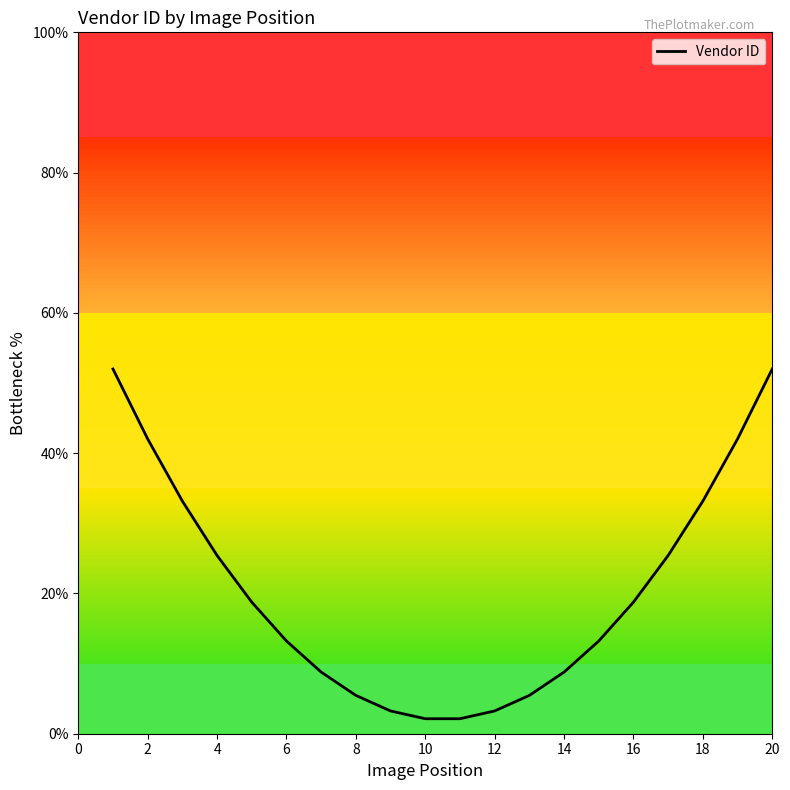

What is the smallest value displayed?

2.1